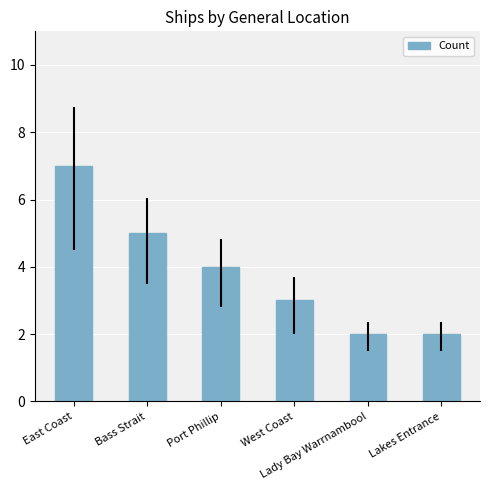

Reading left to right, list all the values displayed in this chart.

7	5	4	3	2	2